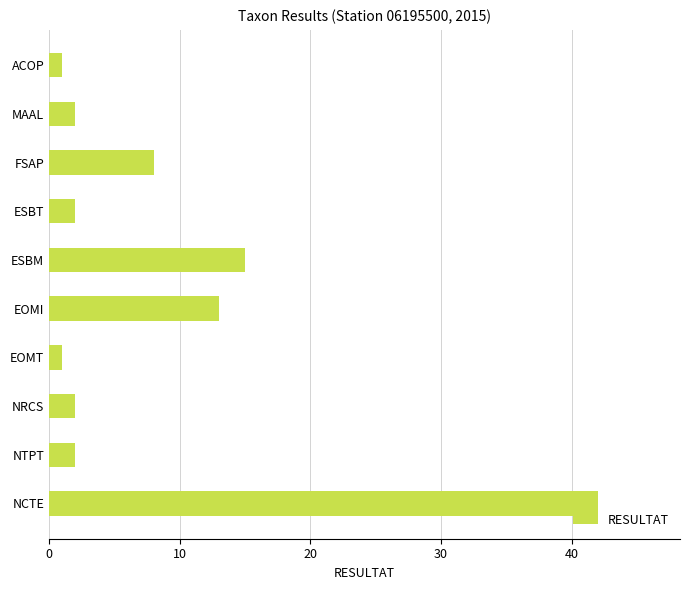

Count the number of data series in this chart.

1